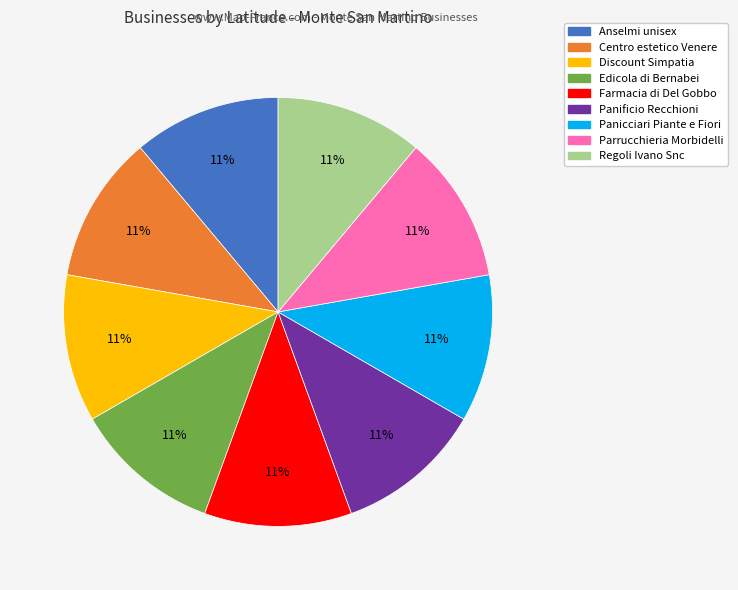

Is there a majority slice in this chart?

No